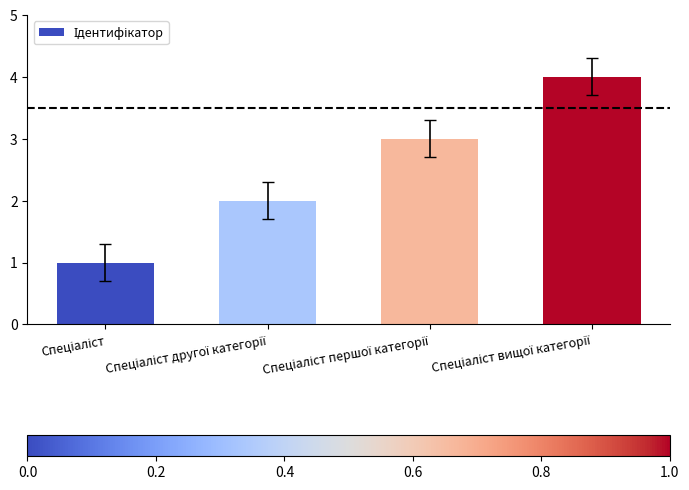

What is the difference between the maximum and minimum values?

3